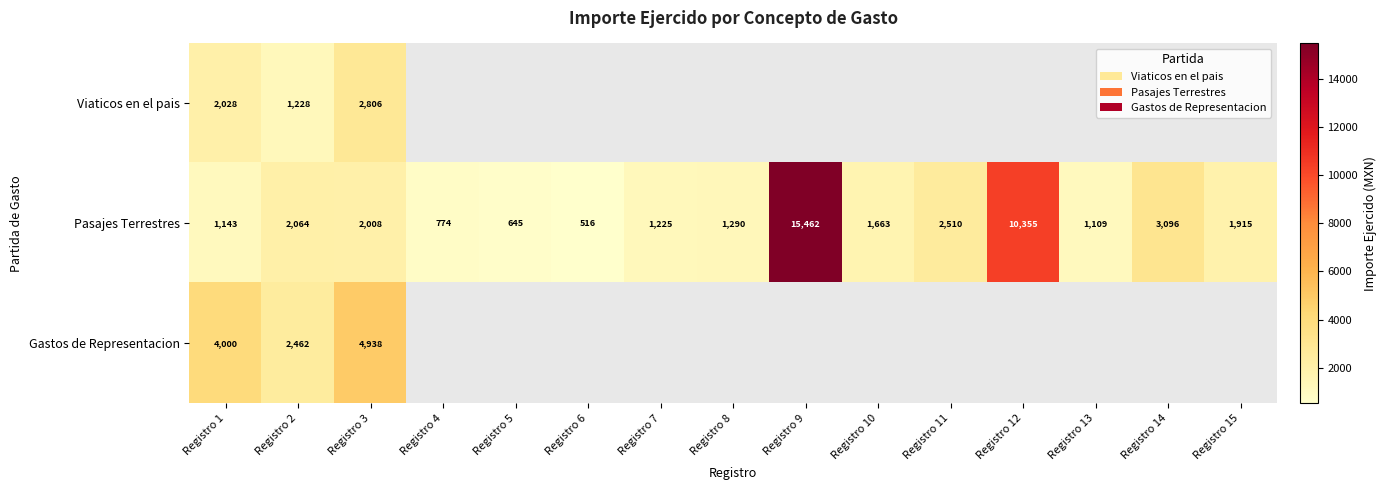

The Gastos de Representacion series shows 5836.4 at Registro 1. True or false?

False